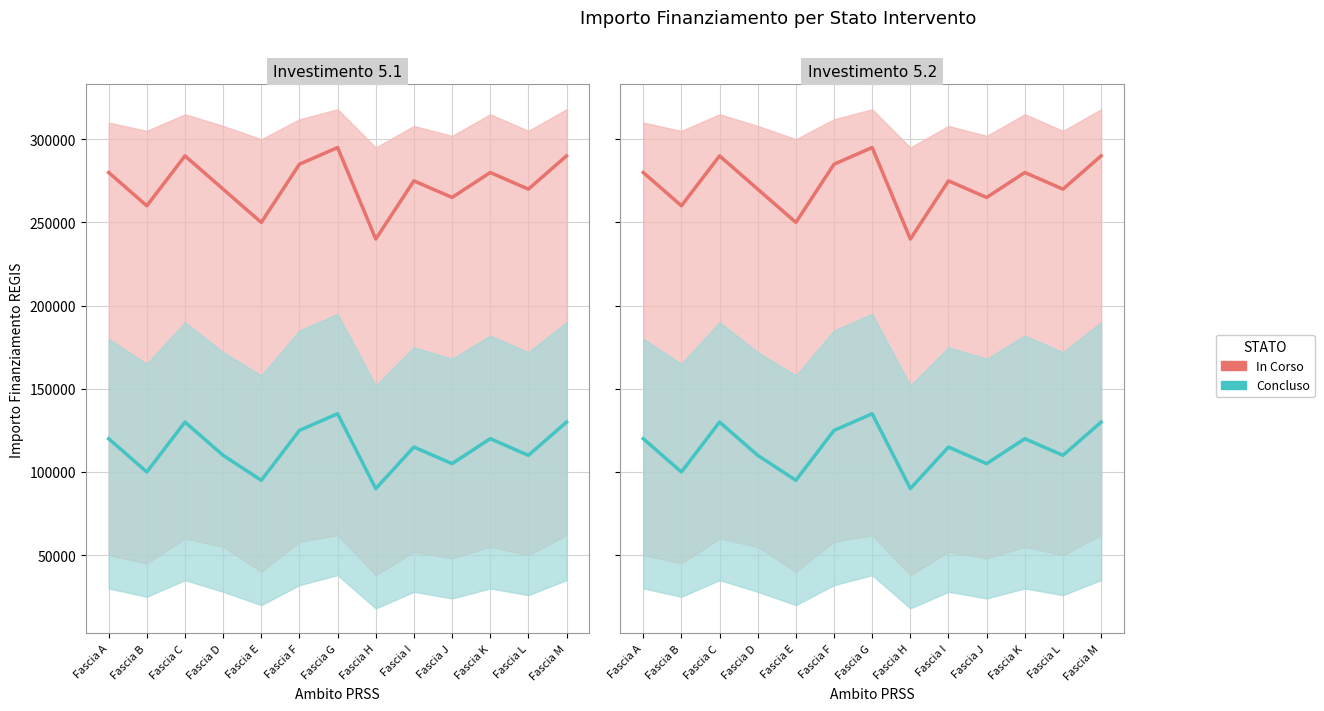

Which series has the largest total across all categories?

In Corso